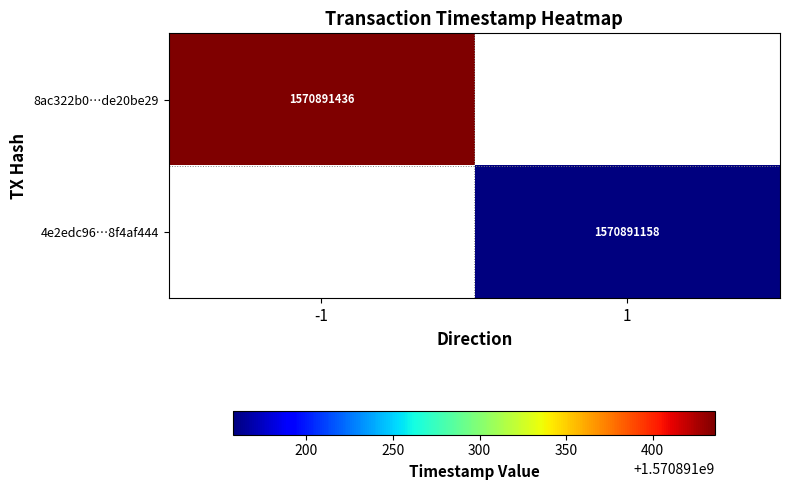

The value of 4e2edc96…8f4af444 at 1 is 2205071436. True or false?

False